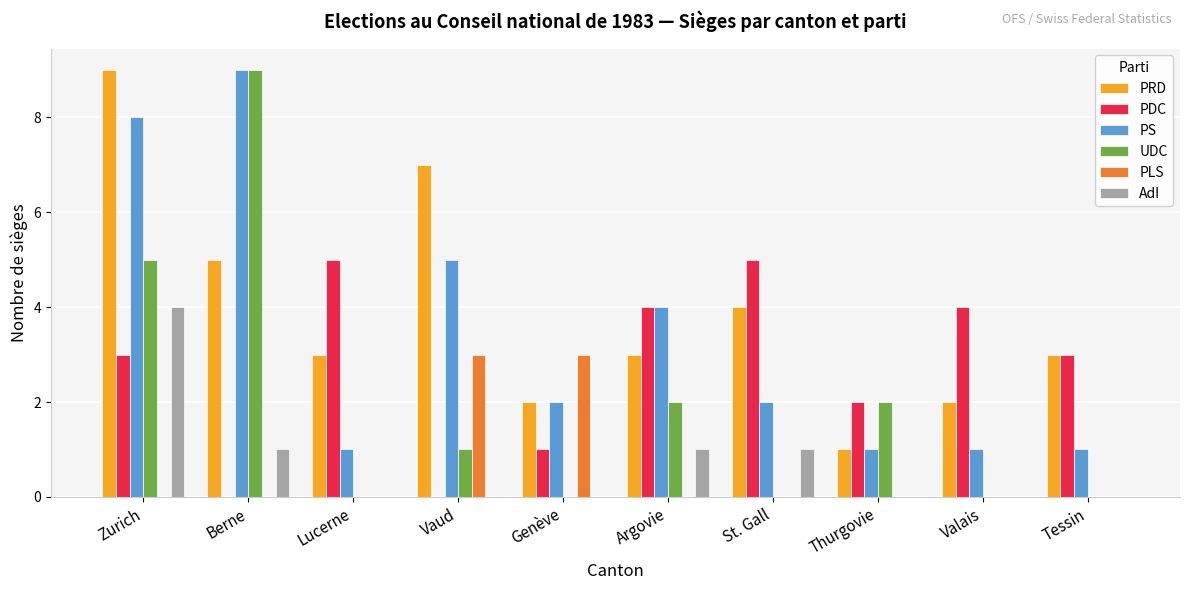

The value of PLS at Valais is -1. True or false?

False